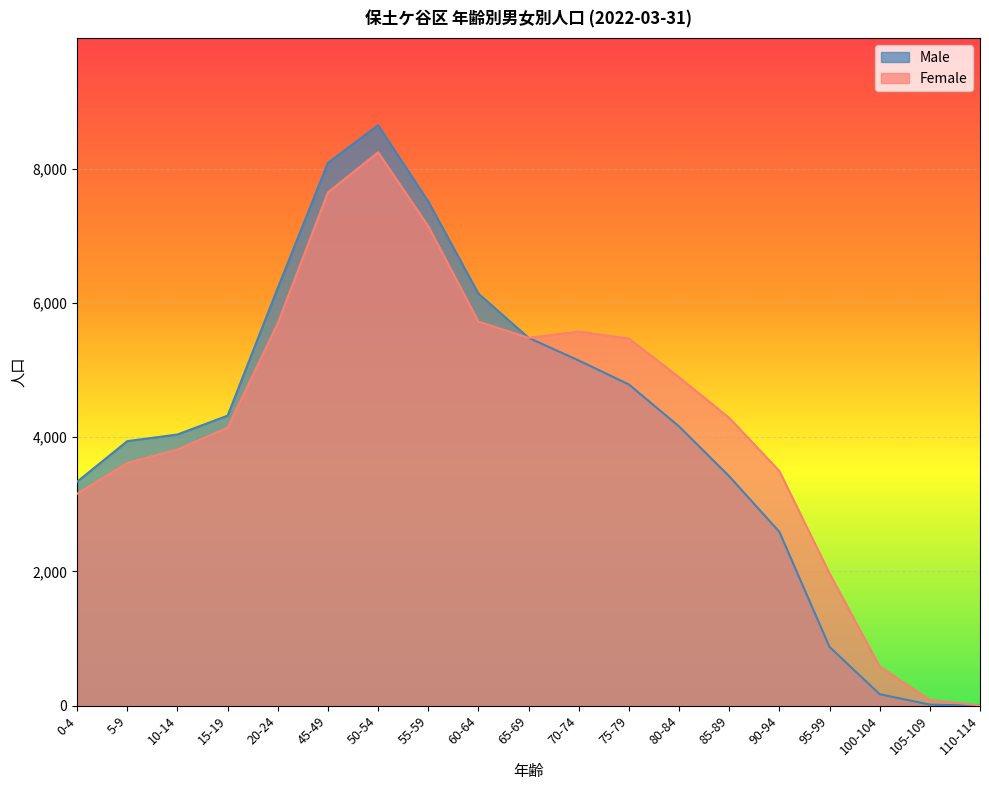

What is the label of the 1st point from the left?

0-4